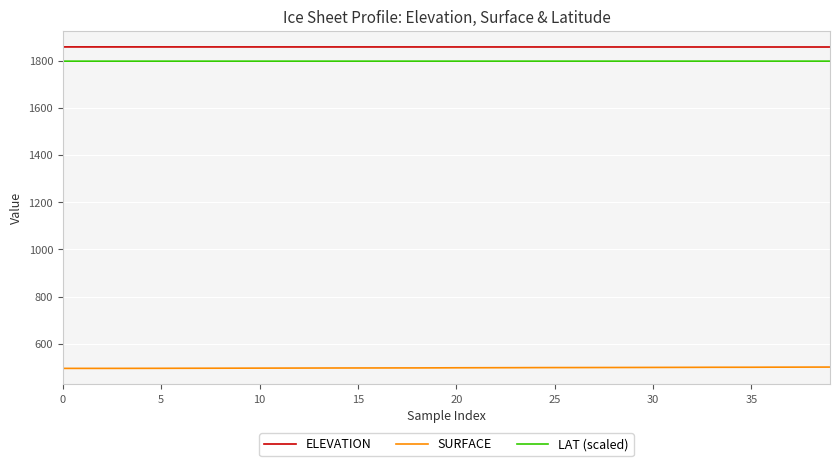

Which series has the largest total across all categories?

ELEVATION